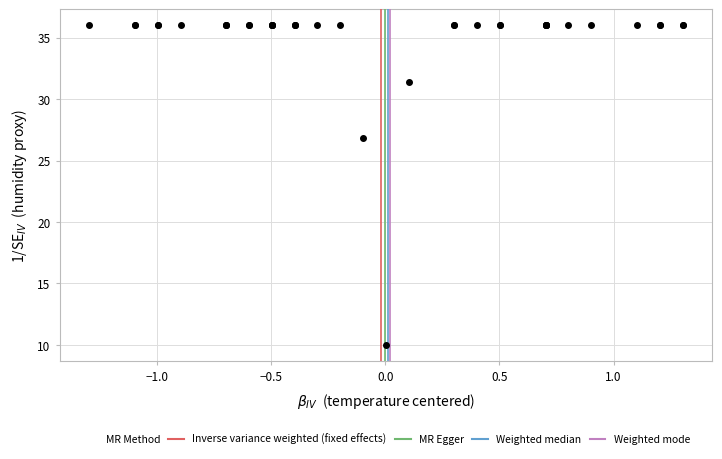

What Y value in the scatter plot is closest to 22?

26.9